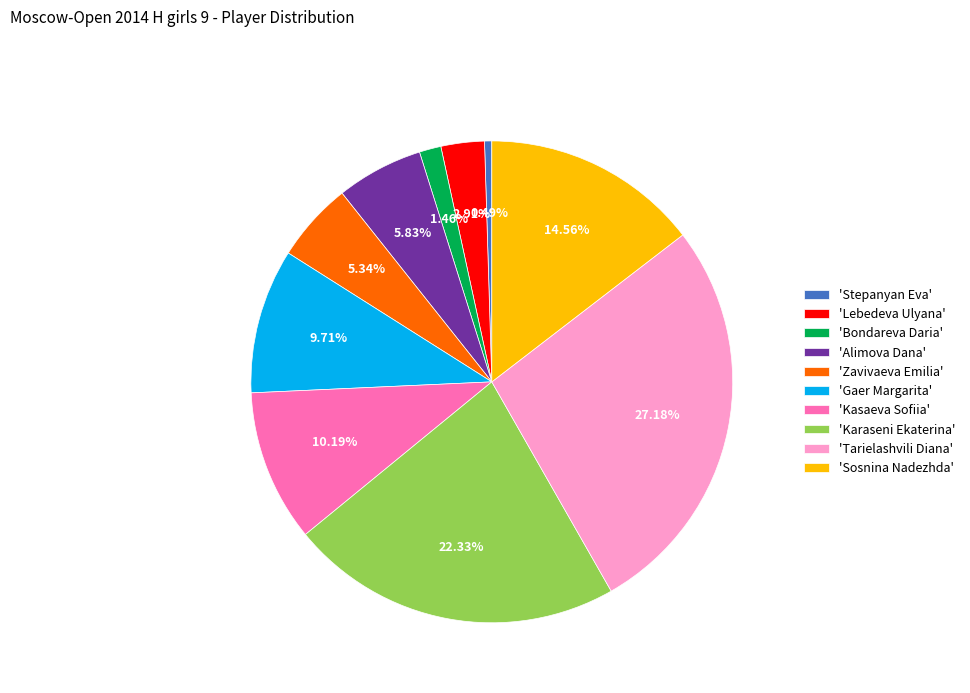

How many segments does this pie chart have?

10